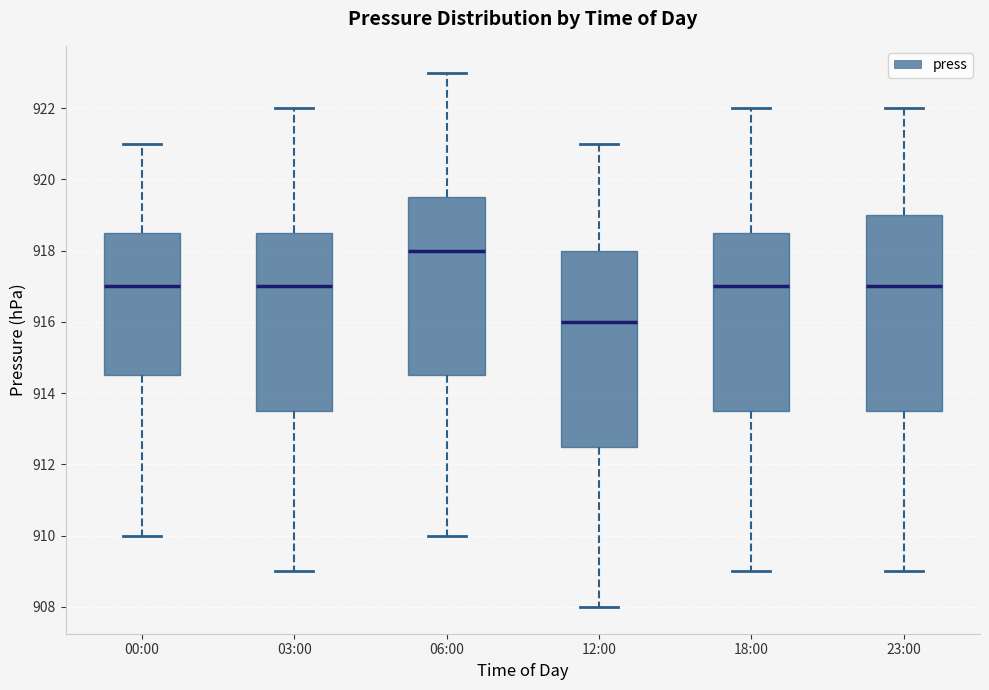

Reading left to right, transcribe this box plot: for each box, give where its median line is, the range the box spans, and where its two whiskers end, as read against the y-axis. The values are not printed on the chart, so give them approximately, as read against the axis.

00:00: median 917.0, box 914.6 to 918.6, whiskers 910.0 to 921.0
03:00: median 917.0, box 913.6 to 918.6, whiskers 909.0 to 922.0
06:00: median 918.0, box 914.6 to 919.6, whiskers 910.0 to 923.0
12:00: median 916.0, box 912.6 to 918.0, whiskers 908.0 to 921.0
18:00: median 917.0, box 913.6 to 918.6, whiskers 909.0 to 922.0
23:00: median 917.0, box 913.6 to 919.0, whiskers 909.0 to 922.0